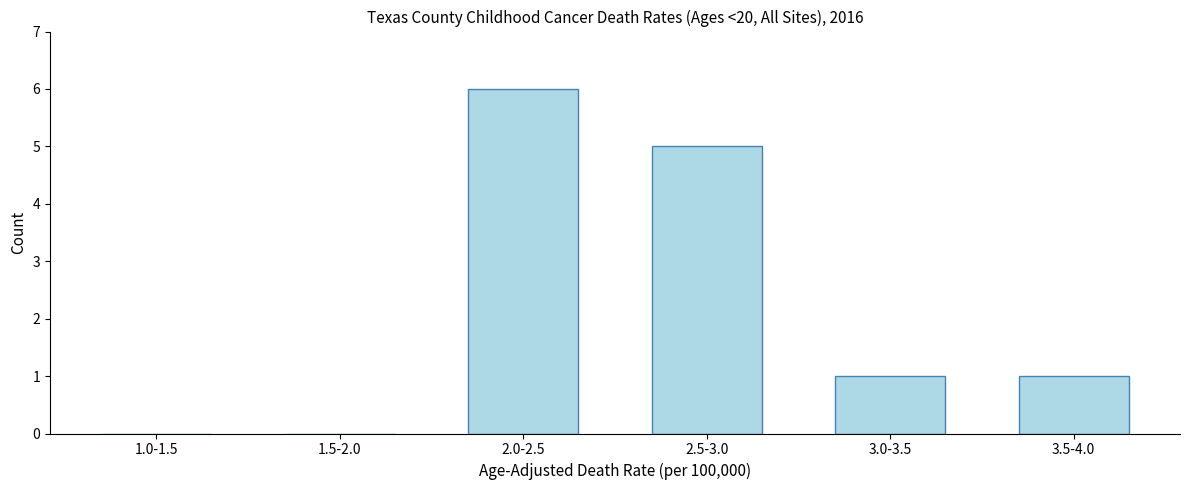

Reading right to left, what are all the values shown in this chart?

3.5-4.0=1	3.0-3.5=1	2.5-3.0=5	2.0-2.5=6	1.5-2.0=0	1.0-1.5=0